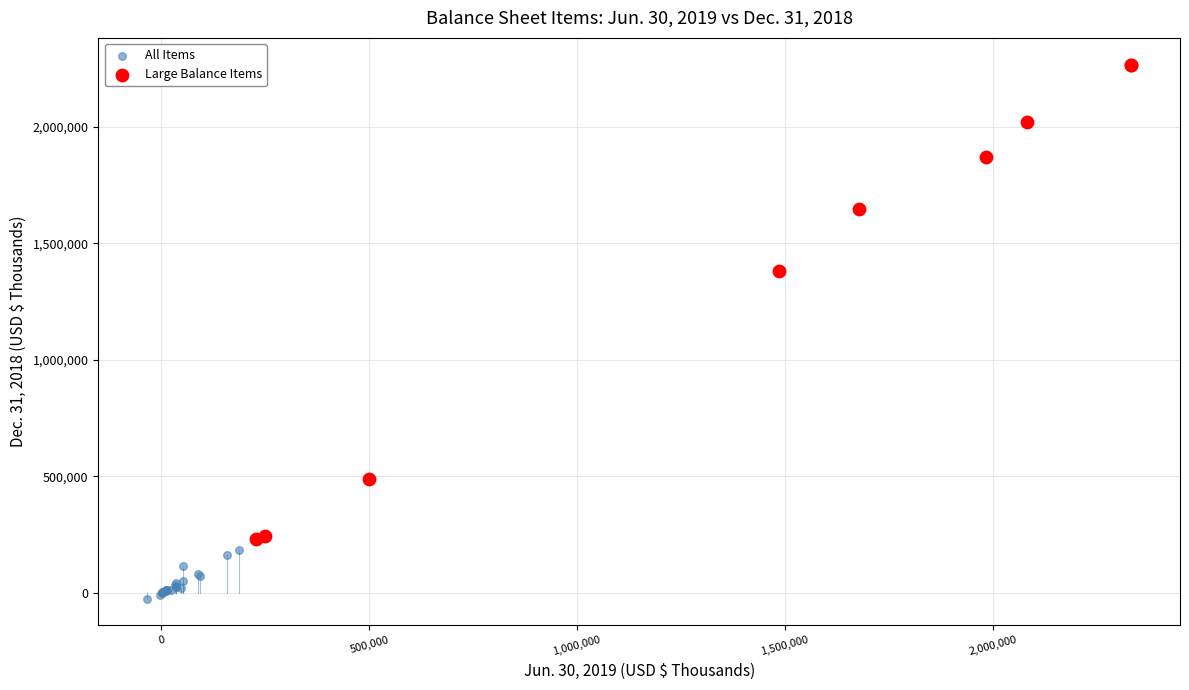

Which series contains the highest Y value?

Large Balance Items